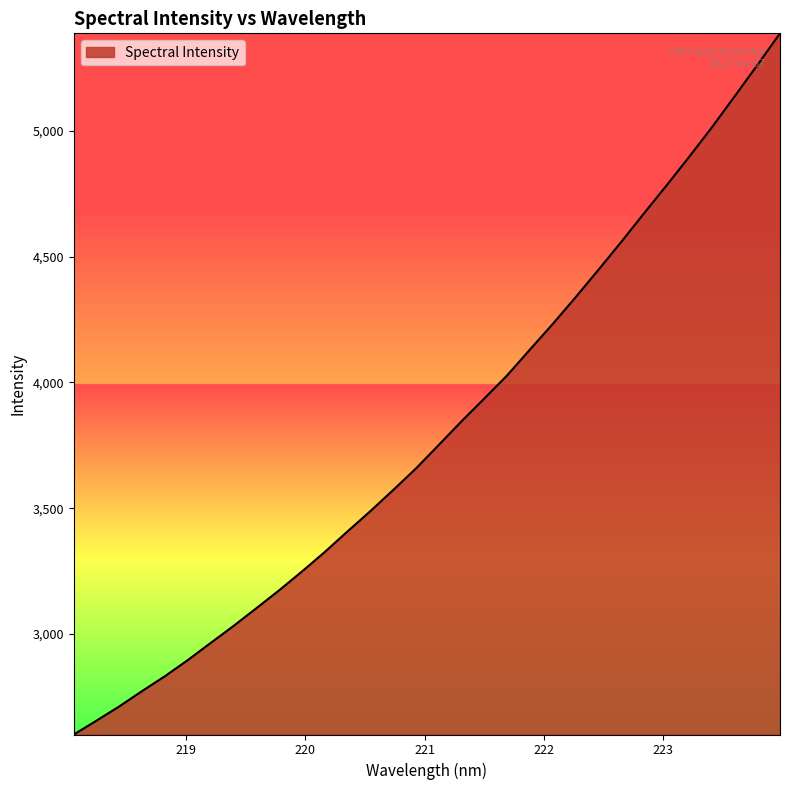

Reading right to left, list all the values displayed in this chart.

5388.5	5261.6	5137.2	5013.8	4896.3	4781.9	4669.7	4556.2	4445.5	4336.9	4231.0	4129.4	4026.8	3935.1	3844.6	3750.5	3657.0	3571.3	3487.5	3407.0	3325.1	3247.6	3172.9	3101.5	3031.2	2963.8	2895.8	2831.9	2772.8	2711.9	2655.2	2599.8